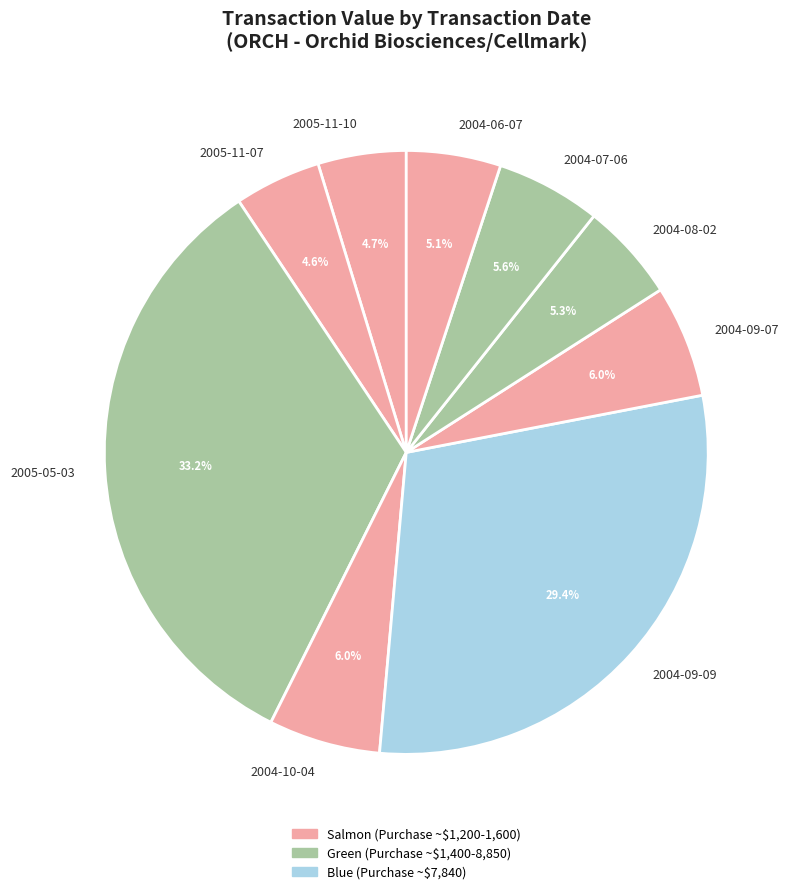

Does any single category account for the majority?

No